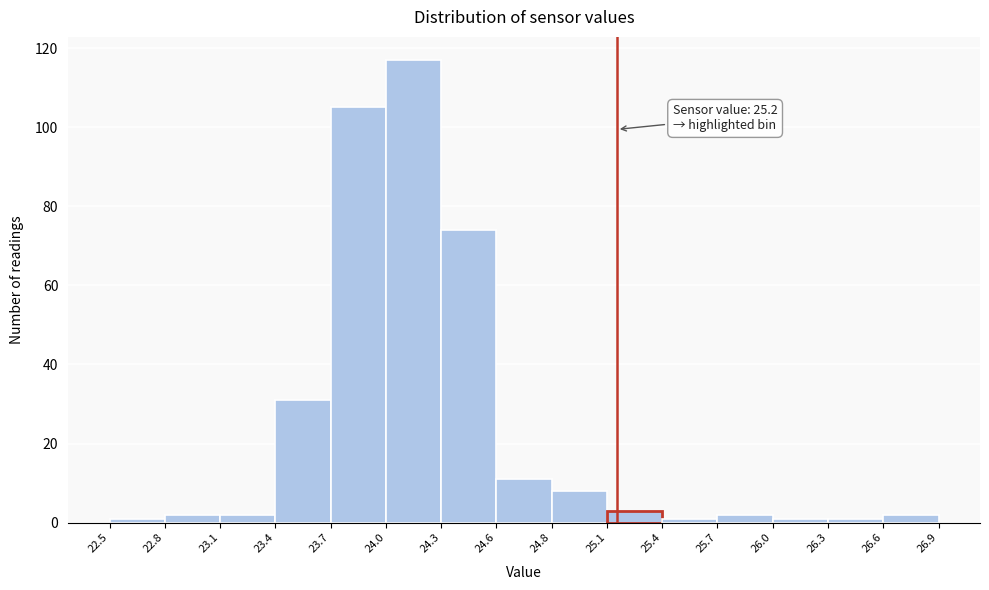

Which range on the x-axis has the tallest bar?

24.0 to 24.3